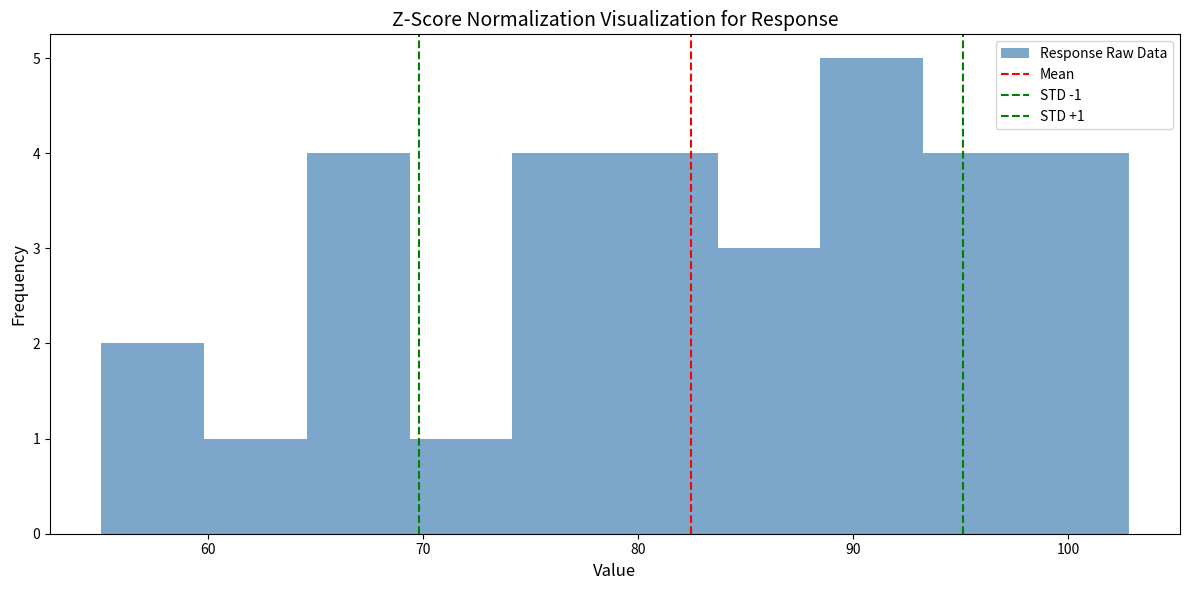

Over which range of the x-axis is the bar tallest?

88 to 93